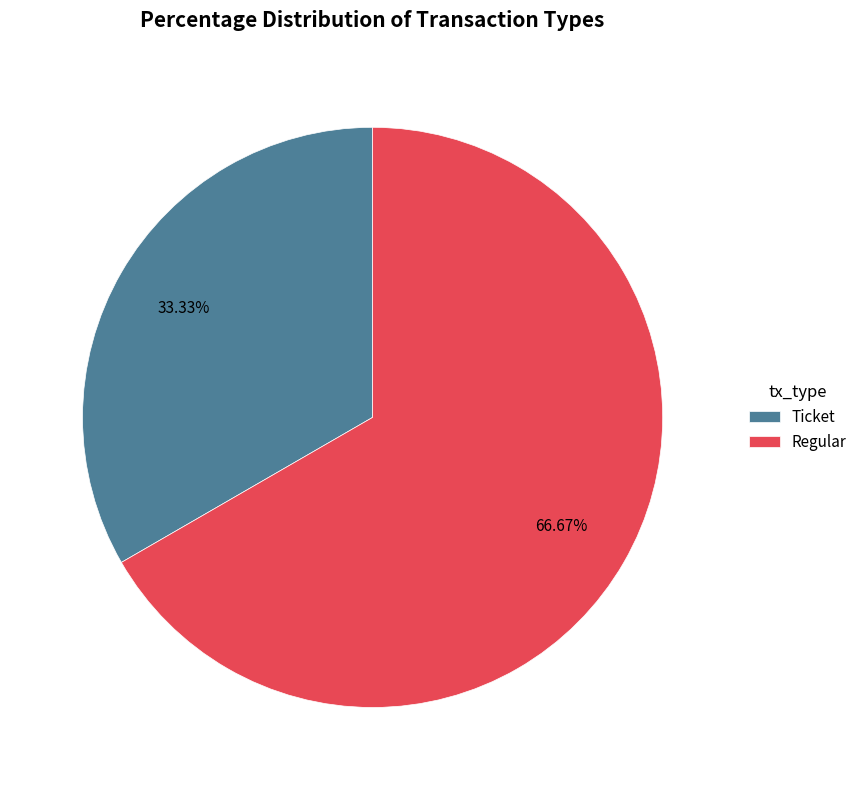

Which category has the biggest portion of the pie?

Regular